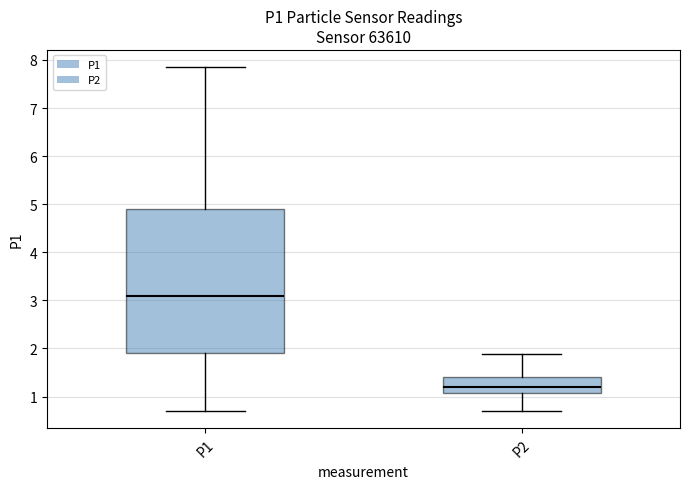

Where is the upper edge of the box for P1 on the y-axis? The values are not printed on the chart, so give them approximately, as read against the axis.

4.9